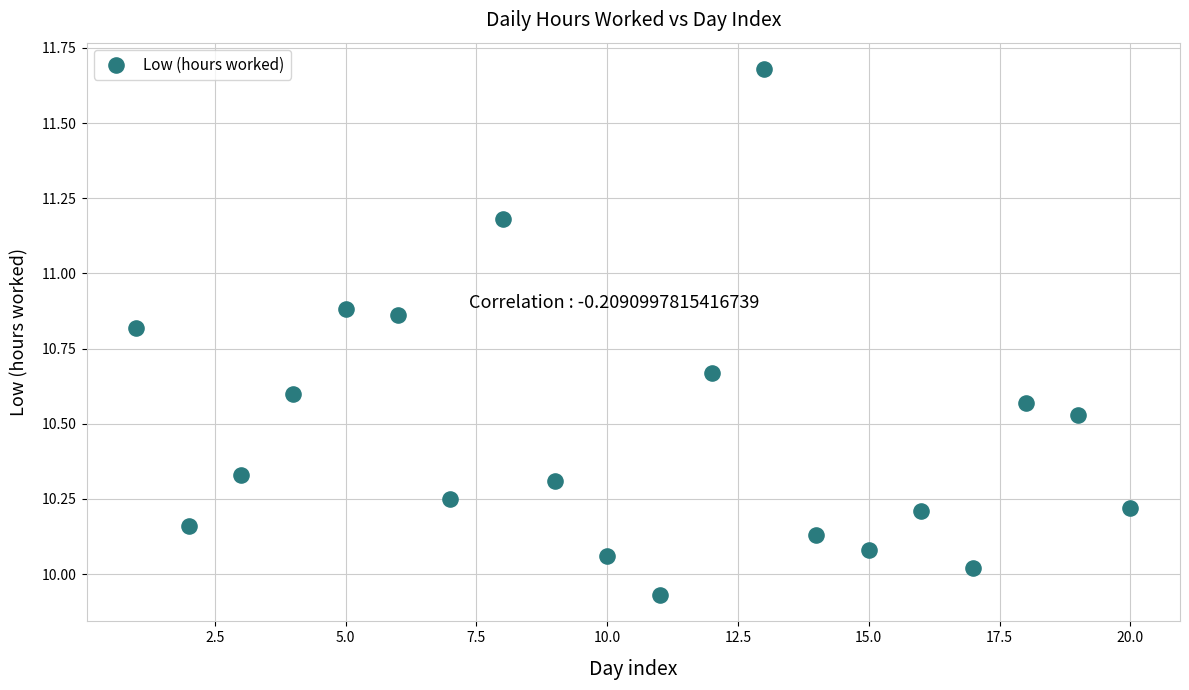

What is the range of X values (max minus min)?

19.0